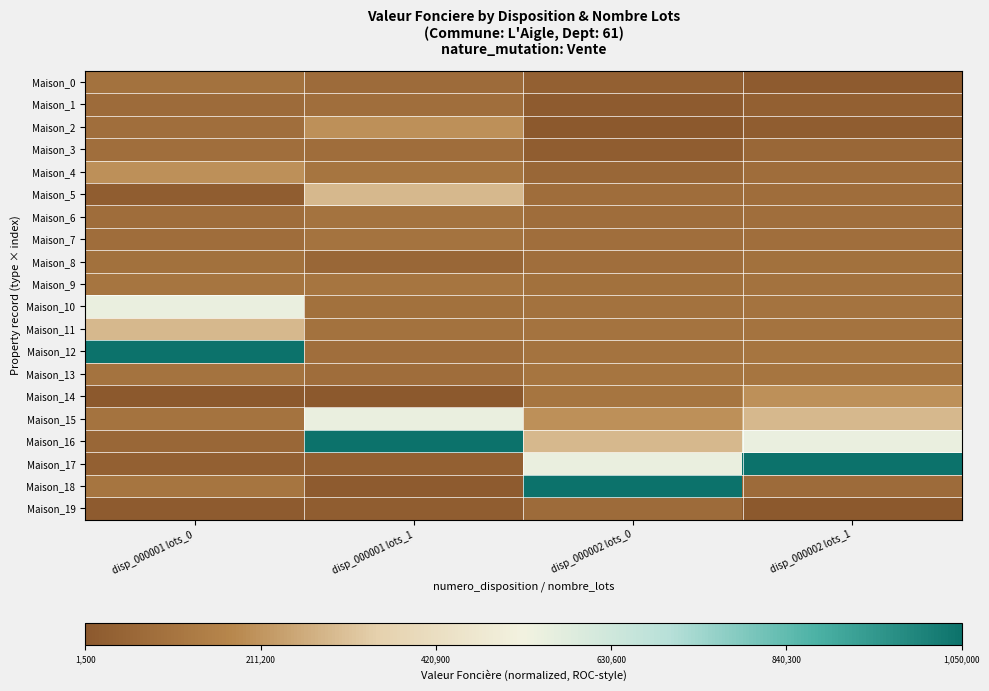

Reading right to left, list all the values displayed in this chart.

Maison_0: disp_000002 lots_1=0.0	disp_000002 lots_0=0.0	disp_000001 lots_1=0.1	disp_000001 lots_0=0.1
Maison_1: disp_000002 lots_1=0.0	disp_000002 lots_0=0.0	disp_000001 lots_1=0.1	disp_000001 lots_0=0.1
Maison_2: disp_000002 lots_1=0.0	disp_000002 lots_0=0.0	disp_000001 lots_1=0.2	disp_000001 lots_0=0.1
Maison_3: disp_000002 lots_1=0.1	disp_000002 lots_0=0.0	disp_000001 lots_1=0.1	disp_000001 lots_0=0.1
Maison_4: disp_000002 lots_1=0.1	disp_000002 lots_0=0.1	disp_000001 lots_1=0.1	disp_000001 lots_0=0.2
Maison_5: disp_000002 lots_1=0.1	disp_000002 lots_0=0.1	disp_000001 lots_1=0.3	disp_000001 lots_0=0.0
Maison_6: disp_000002 lots_1=0.1	disp_000002 lots_0=0.1	disp_000001 lots_1=0.1	disp_000001 lots_0=0.1
Maison_7: disp_000002 lots_1=0.1	disp_000002 lots_0=0.1	disp_000001 lots_1=0.1	disp_000001 lots_0=0.1
Maison_8: disp_000002 lots_1=0.1	disp_000002 lots_0=0.1	disp_000001 lots_1=0.1	disp_000001 lots_0=0.1
Maison_9: disp_000002 lots_1=0.1	disp_000002 lots_0=0.1	disp_000001 lots_1=0.1	disp_000001 lots_0=0.1
Maison_10: disp_000002 lots_1=0.1	disp_000002 lots_0=0.1	disp_000001 lots_1=0.1	disp_000001 lots_0=0.5
Maison_11: disp_000002 lots_1=0.1	disp_000002 lots_0=0.1	disp_000001 lots_1=0.1	disp_000001 lots_0=0.3
Maison_12: disp_000002 lots_1=0.1	disp_000002 lots_0=0.1	disp_000001 lots_1=0.1	disp_000001 lots_0=1.0
Maison_13: disp_000002 lots_1=0.1	disp_000002 lots_0=0.1	disp_000001 lots_1=0.1	disp_000001 lots_0=0.1
Maison_14: disp_000002 lots_1=0.2	disp_000002 lots_0=0.1	disp_000001 lots_1=0.0	disp_000001 lots_0=0.0
Maison_15: disp_000002 lots_1=0.3	disp_000002 lots_0=0.2	disp_000001 lots_1=0.5	disp_000001 lots_0=0.1
Maison_16: disp_000002 lots_1=0.5	disp_000002 lots_0=0.3	disp_000001 lots_1=1.0	disp_000001 lots_0=0.1
Maison_17: disp_000002 lots_1=1.0	disp_000002 lots_0=0.5	disp_000001 lots_1=0.0	disp_000001 lots_0=0.0
Maison_18: disp_000002 lots_1=0.1	disp_000002 lots_0=1.0	disp_000001 lots_1=0.0	disp_000001 lots_0=0.1
Maison_19: disp_000002 lots_1=0.0	disp_000002 lots_0=0.1	disp_000001 lots_1=0.0	disp_000001 lots_0=0.0